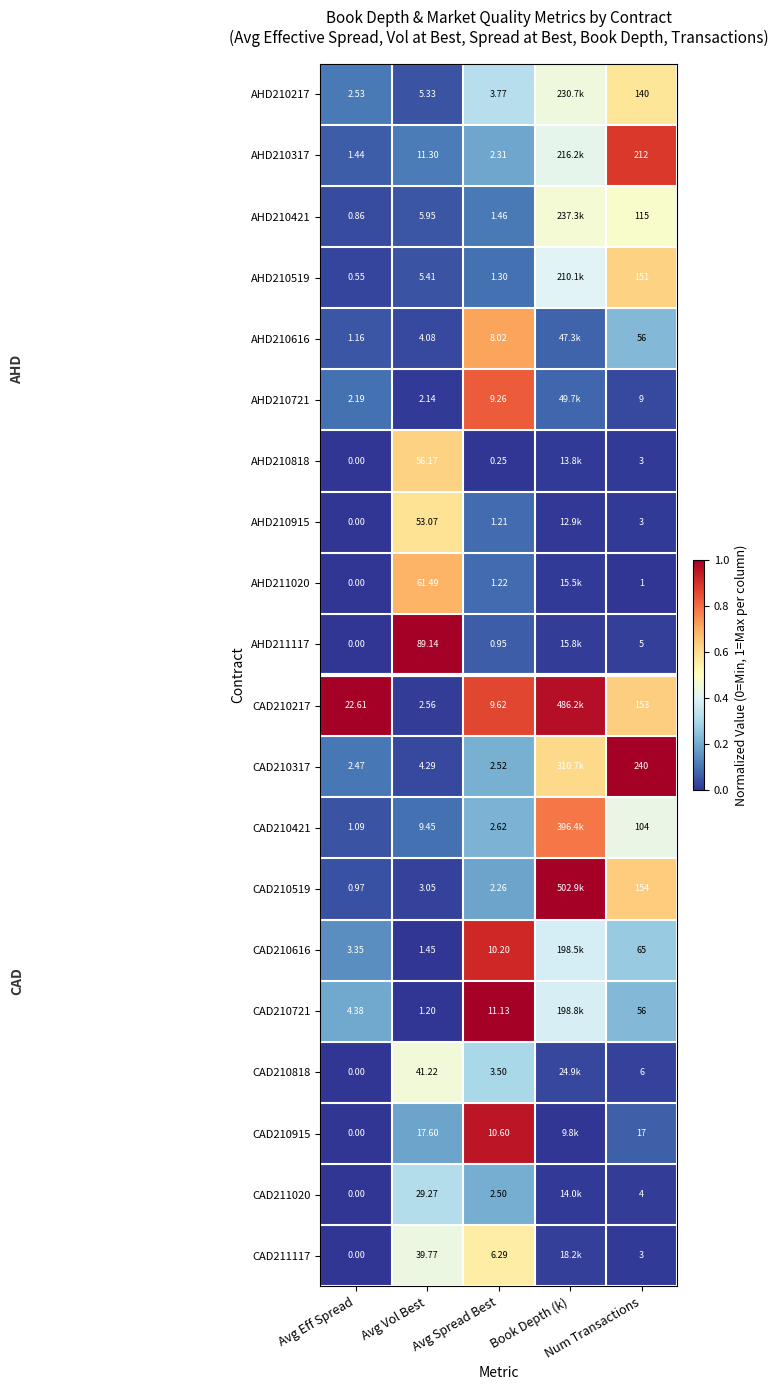

The CAD210915 series shows 0.5 at Avg Spread Best. True or false?

False